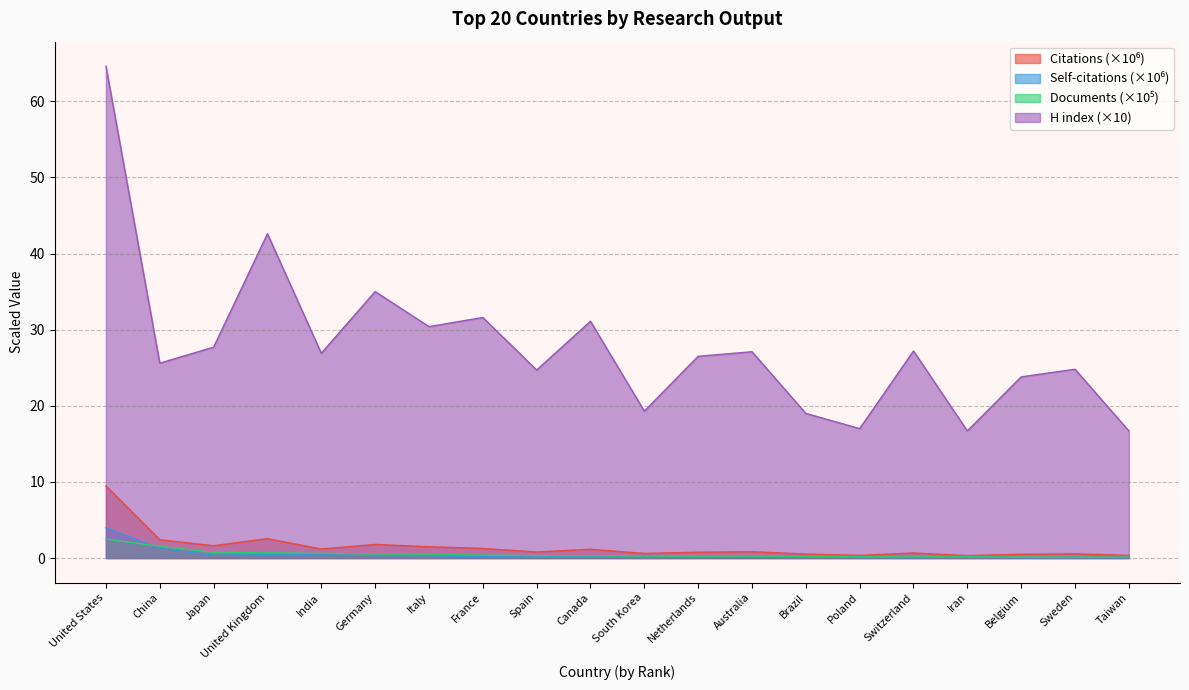

Which series has the widest spread of values?

H index (×10)